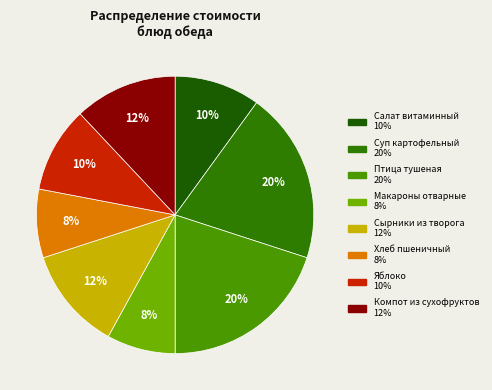

Which slice is the smallest?

Макароны отварные